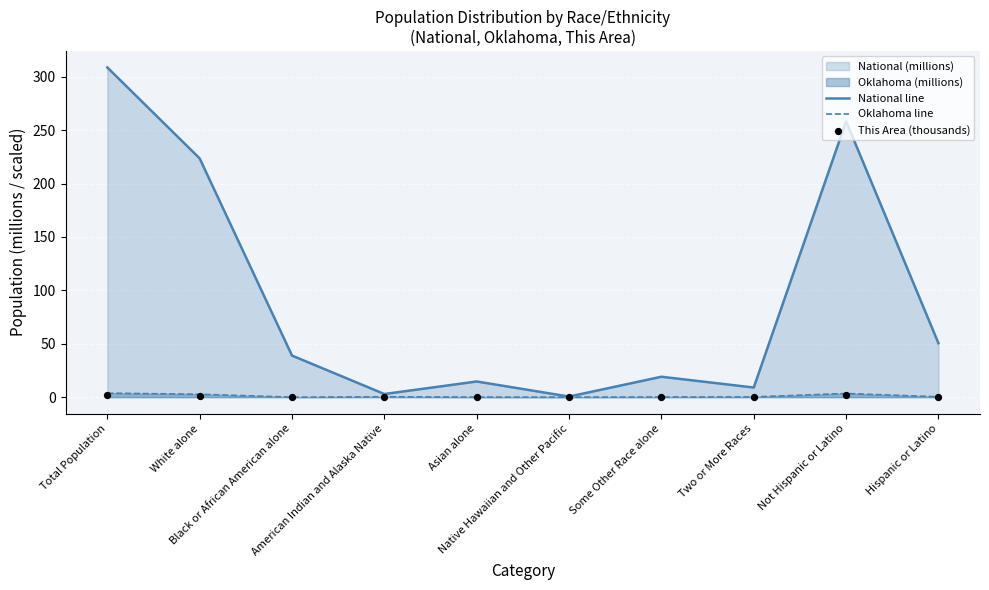

At how many categories does at least one series exceed 211?

3